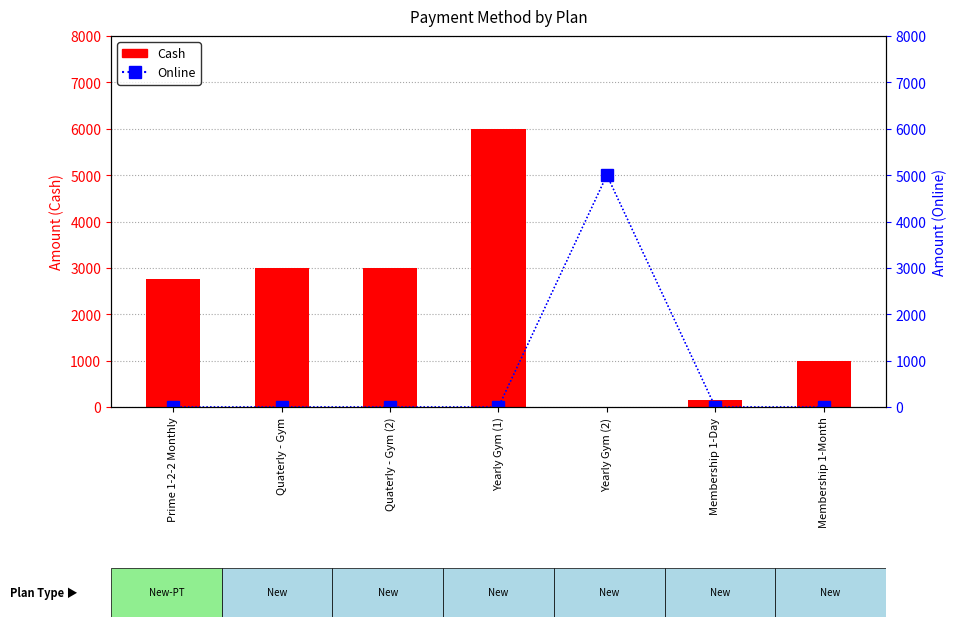

What is the difference between the second highest and second lowest values in the Cash series?

2850